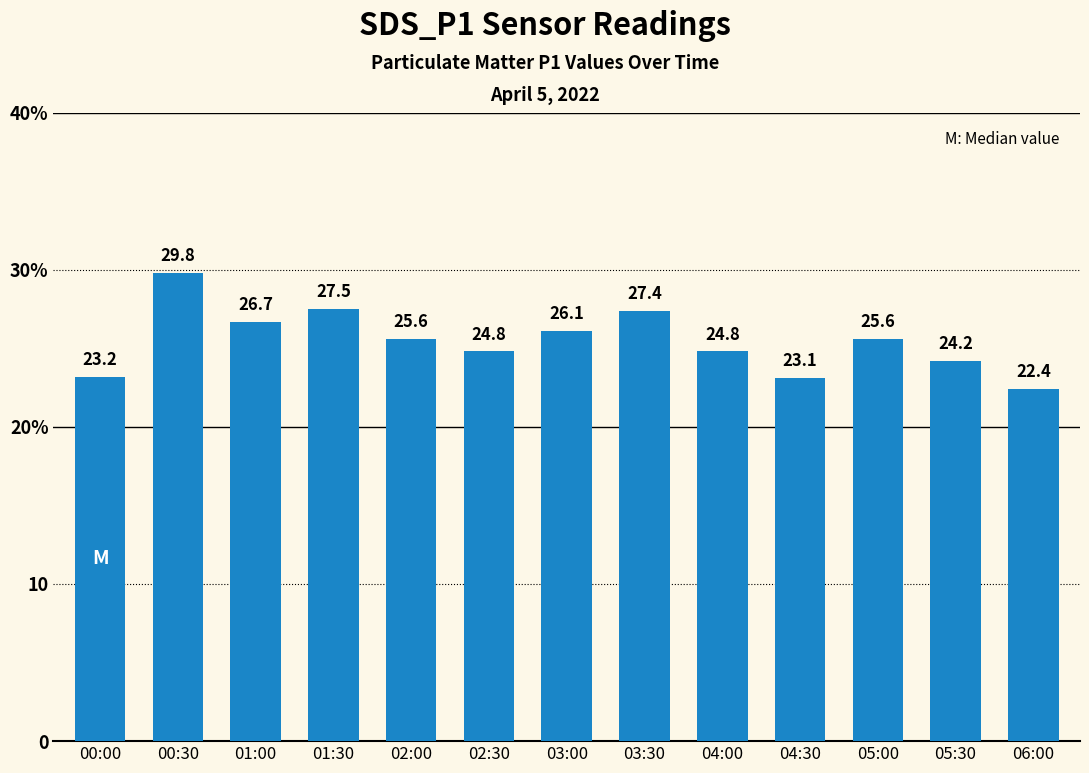

Reading right to left, extract all data points from this chart.

06:00=22.4	05:30=24.2	05:00=25.6	04:30=23.1	04:00=24.8	03:30=27.4	03:00=26.1	02:30=24.8	02:00=25.6	01:30=27.5	01:00=26.7	00:30=29.8	00:00=23.2